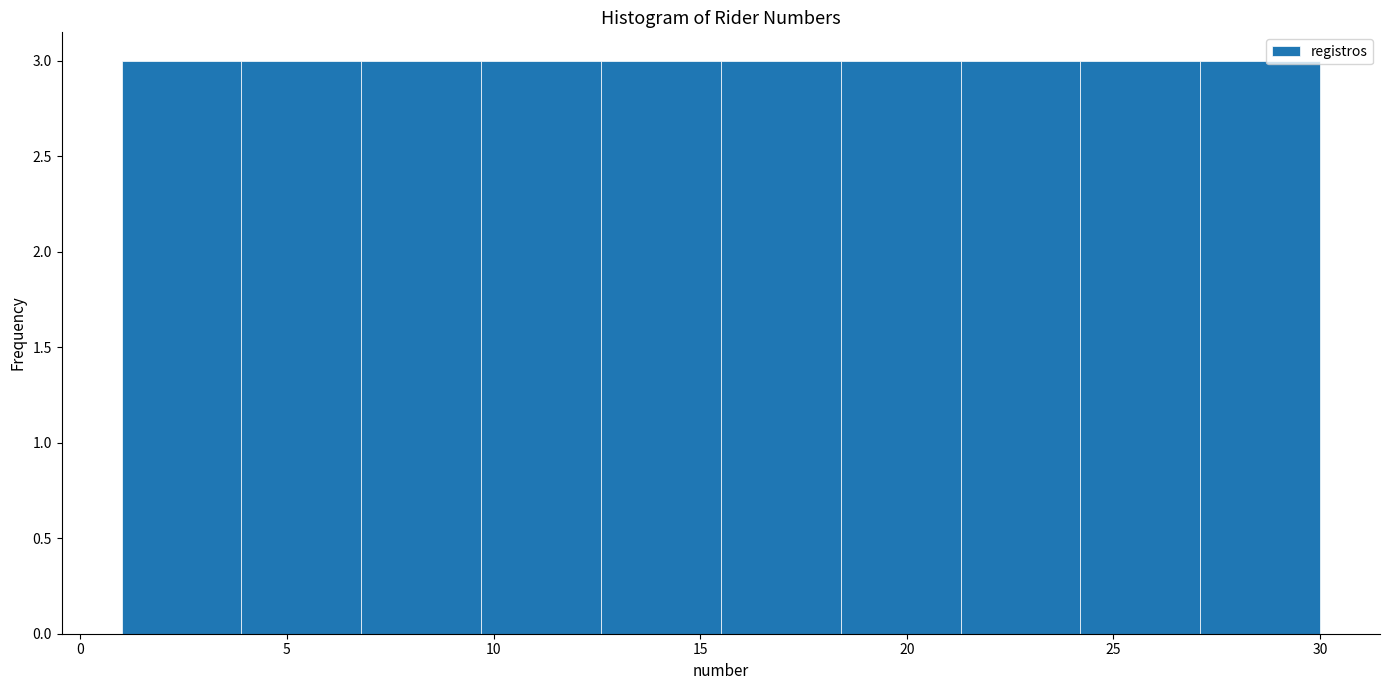

What is the height of the bar covering 9.7 to 12.6 on the x-axis? Neither the bar edges nor the heights are printed on the chart, so give them approximately, as read against the axes.

3